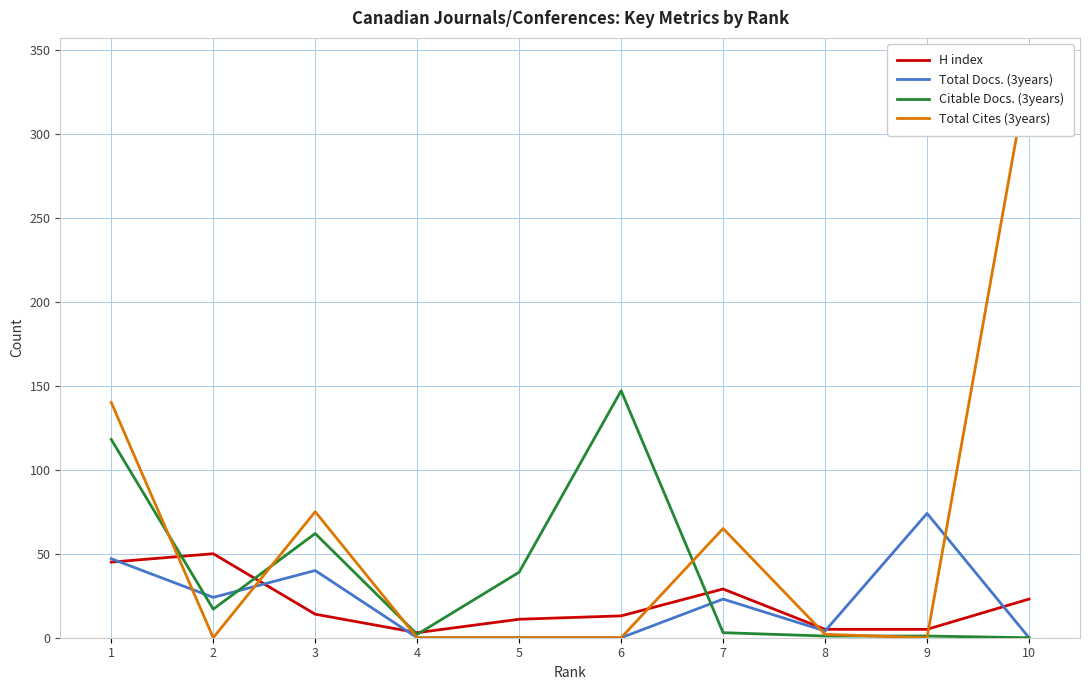

Where do Citable Docs. (3years) and Total Cites (3years) first cross each other?

1 and 2